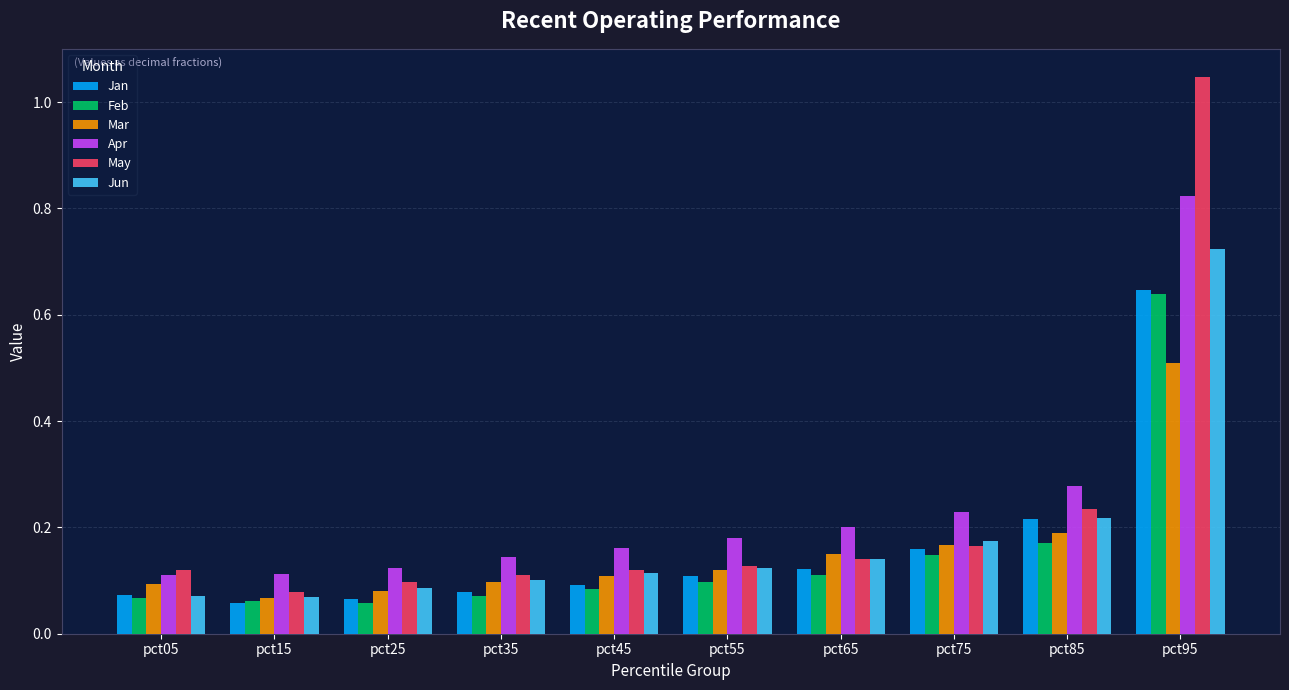

At which label does Jun reach its peak?

pct95